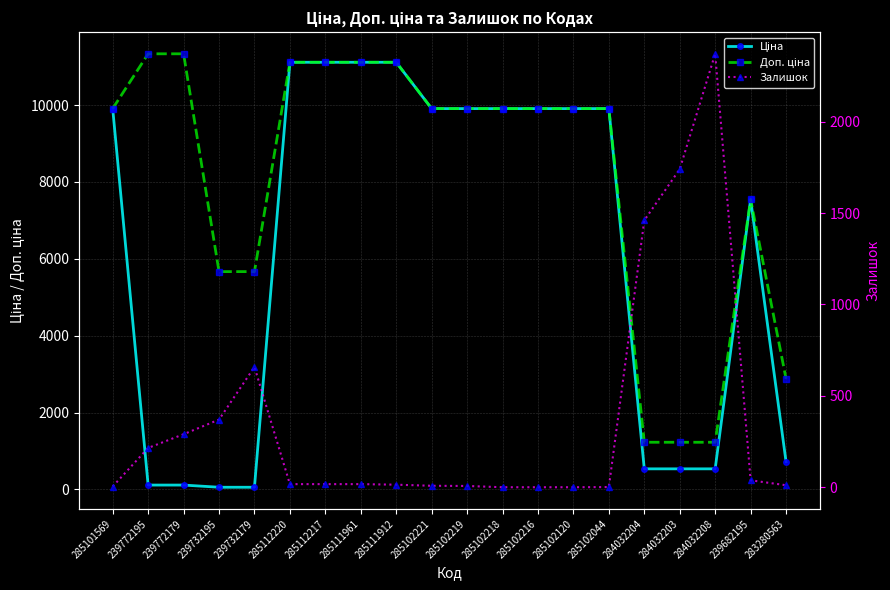

What is the maximum value for Залишок?

2371.0